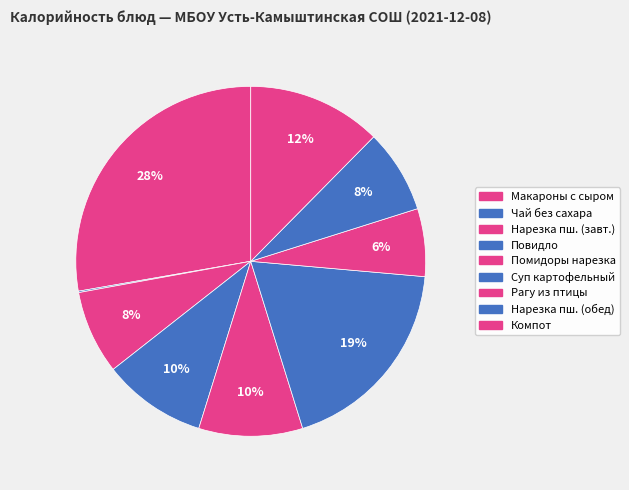

Which category has the smallest portion of the pie?

Чай без сахара